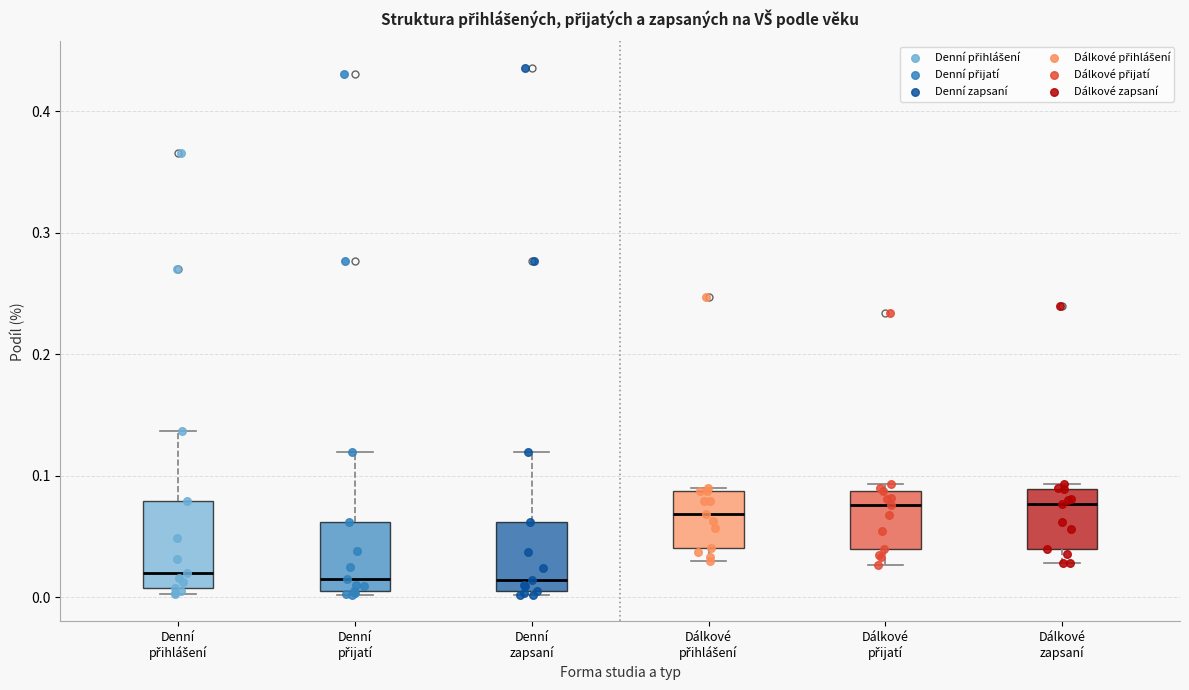

Reading left to right, read every box against the y-axis: the position of its median line, the range the box covers, and the ends of its whiskers. The values are not printed on the chart, so give them approximately, as read against the axis.

Denní přihlášení: median 0.02, box 0.01 to 0.08, whiskers 0.00 to 0.14
Denní přijatí: median 0.02, box 0.01 to 0.06, whiskers 0.00 to 0.12
Denní zapsaní: median 0.01 (just above the box's lower edge), box 0.01 to 0.06, whiskers 0.00 to 0.12
Dálkové přihlášení: median 0.07, box 0.04 to 0.09, whiskers 0.03 to 0.09
Dálkové přijatí: median 0.08, box 0.04 to 0.09, whiskers 0.03 to 0.09 (just above the box's upper edge)
Dálkové zapsaní: median 0.08, box 0.04 to 0.09, whiskers 0.03 to 0.09 (just above the box's upper edge)